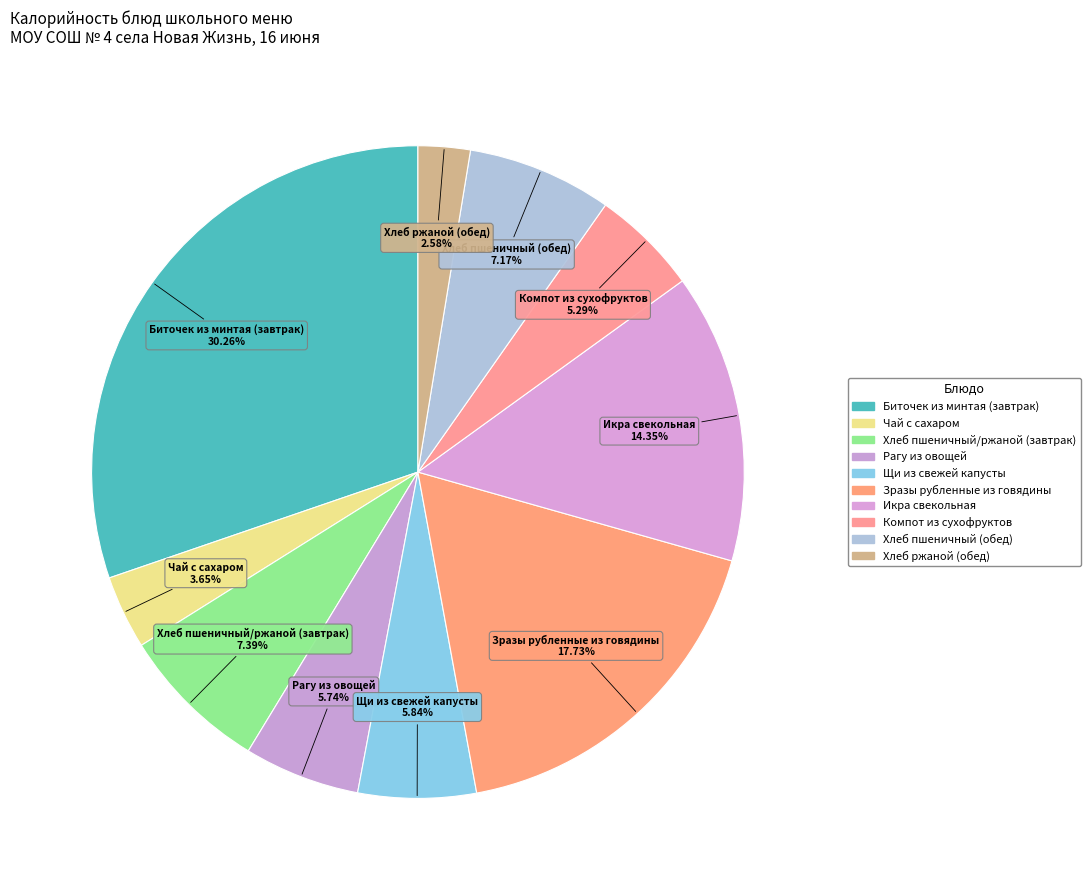

What percentage do Хлеб пшеничный (обед) and Рагу из овощей together represent?

12.9%